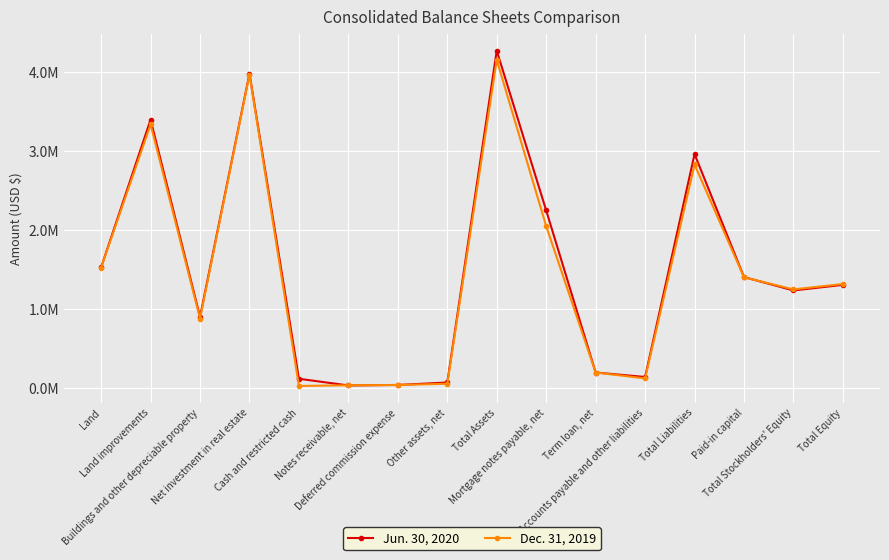

Between Term loan, net and Other assets, net, which is larger?

Term loan, net